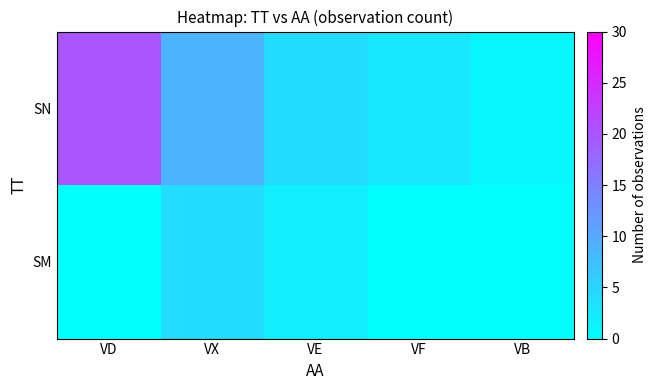

What is the difference between the highest and lowest values at VX?

5